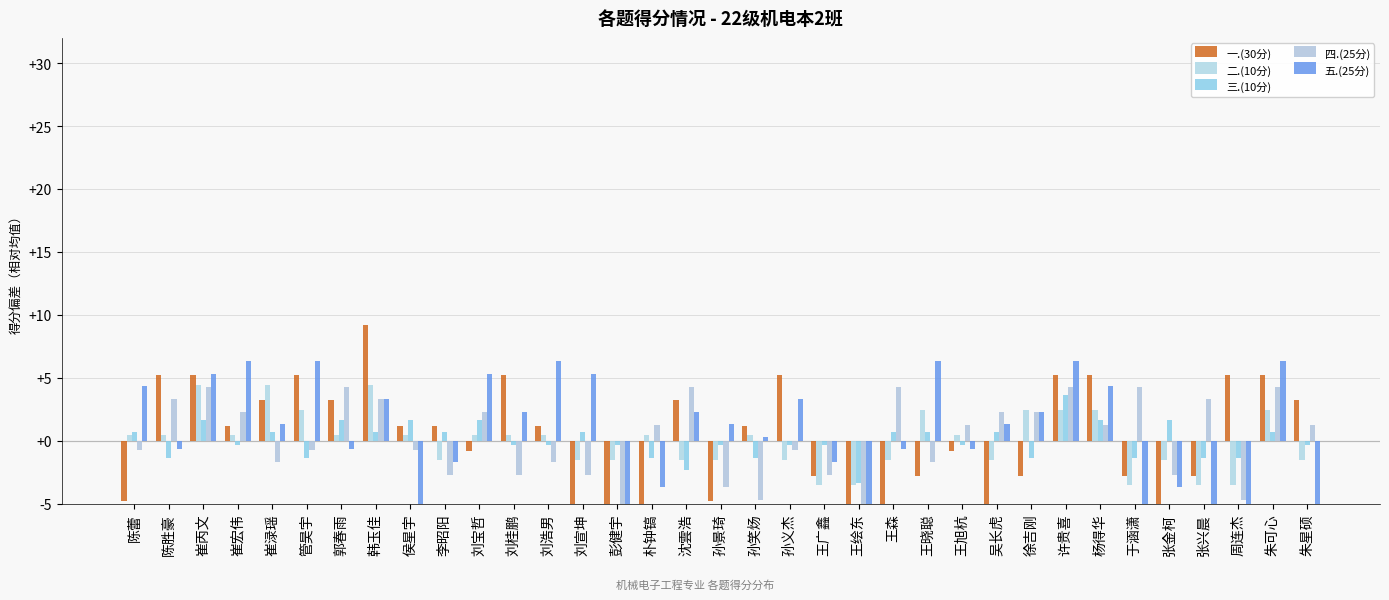

Reading left to right, what are all the values shown in this chart?

一.(30分): -4.8	5.2	5.2	1.2	3.2	5.2	3.2	9.2	1.2	1.2	-0.8	5.2	1.2	-6.8	-6.8	-6.8	3.2	-4.8	1.2	5.2	-2.8	-6.8	-6.8	-2.8	-0.8	-8.8	-2.8	5.2	5.2	-2.8	-6.8	-2.8	5.2	5.2	3.2
二.(10分): 0.5	0.5	4.5	0.5	4.5	2.5	0.5	4.5	0.5	-1.5	0.5	0.5	0.5	-1.5	-1.5	0.5	-1.5	-1.5	0.5	-1.5	-3.5	-3.5	-1.5	2.5	0.5	-1.5	2.5	2.5	2.5	-3.5	-1.5	-3.5	-3.5	2.5	-1.5
三.(10分): 0.7	-1.3	1.7	-0.3	0.7	-1.3	1.7	0.7	1.7	0.7	1.7	-0.3	-0.3	0.7	-0.3	-1.3	-2.3	-0.3	-1.3	-0.3	-0.3	-3.3	0.7	0.7	-0.3	0.7	-1.3	3.7	1.7	-1.3	1.7	-1.3	-1.3	0.7	-0.3
四.(25分): -0.7	3.3	4.3	2.3	-1.7	-0.7	4.3	3.3	-0.7	-2.7	2.3	-2.7	-1.7	-2.7	-10.7	1.3	4.3	-3.7	-4.7	-0.7	-2.7	-8.7	4.3	-1.7	1.3	2.3	2.3	4.3	1.3	4.3	-2.7	3.3	-4.7	4.3	1.3
五.(25分): 4.3	-0.7	5.3	6.3	1.3	6.3	-0.7	3.3	-6.7	-1.7	5.3	2.3	6.3	5.3	-16.7	-3.7	2.3	1.3	0.3	3.3	-1.7	-13.7	-0.7	6.3	-0.7	1.3	2.3	6.3	4.3	-6.7	-3.7	-5.7	-6.7	6.3	-10.7